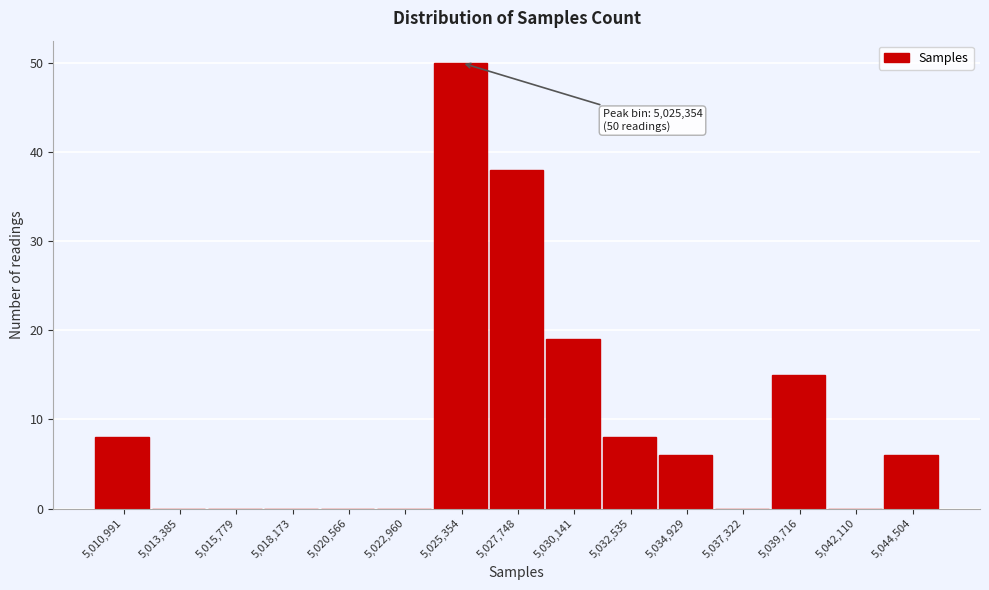

Over which range of the x-axis is the bar tallest?

5024000 to 5026500